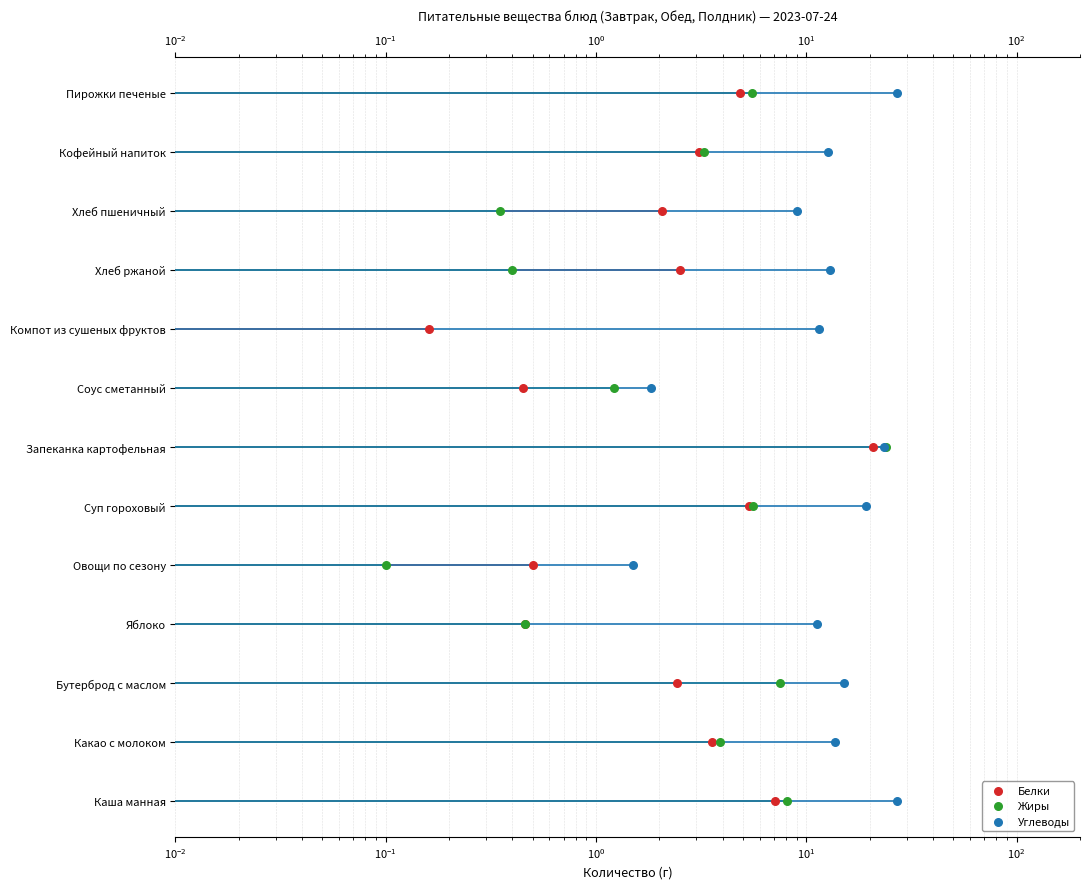

What are all the series names shown in the legend?

Белки, Жиры, Углеводы